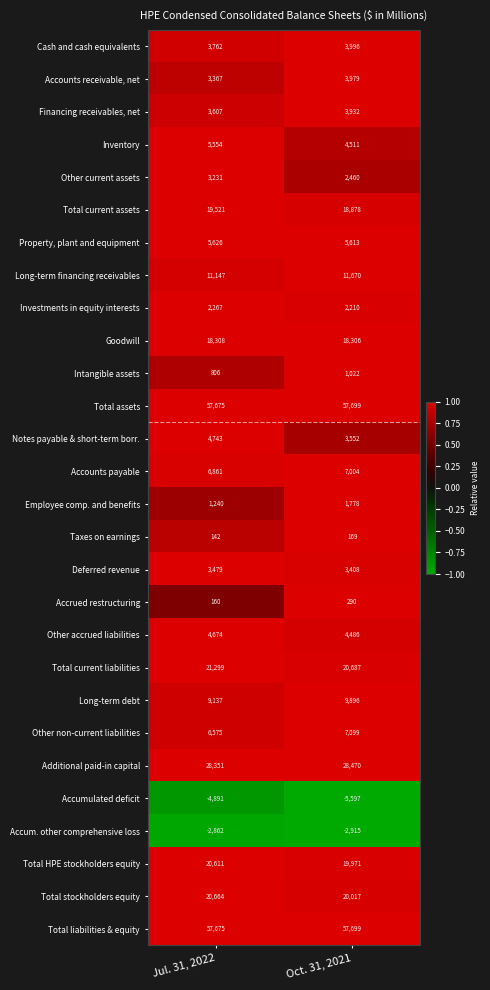

What value does the Intangible assets series have at Jul. 31, 2022?

806